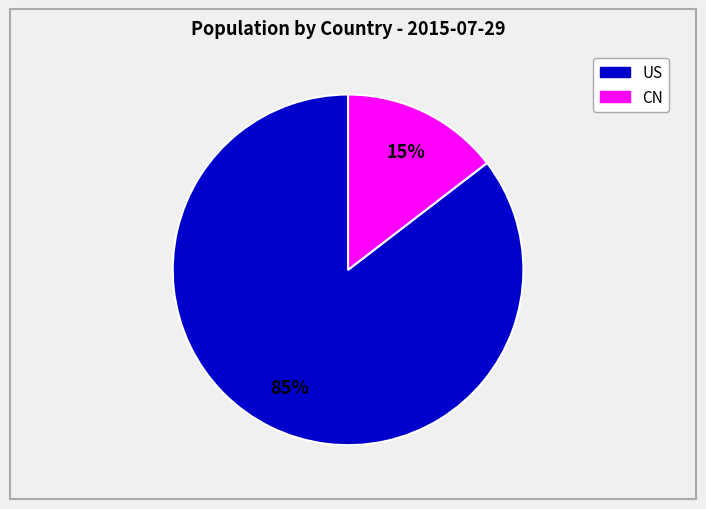

Does any single category account for the majority?

Yes